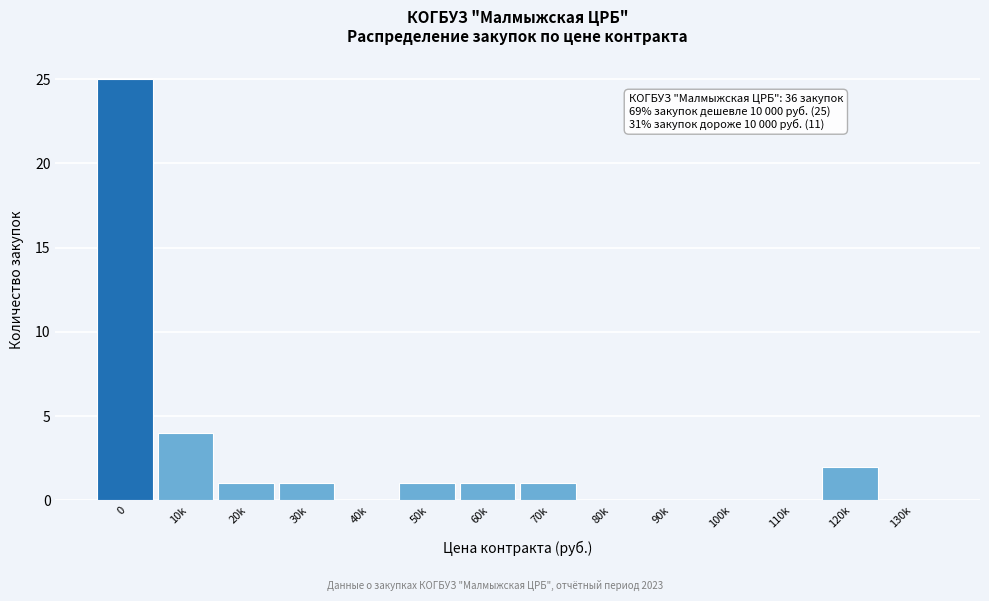

Reading left to right, what are all the values shown in this chart?

0=25	10k=4	20k=1	30k=1	40k=0	50k=1	60k=1	70k=1	80k=0	90k=0	100k=0	110k=0	120k=2	130k=0